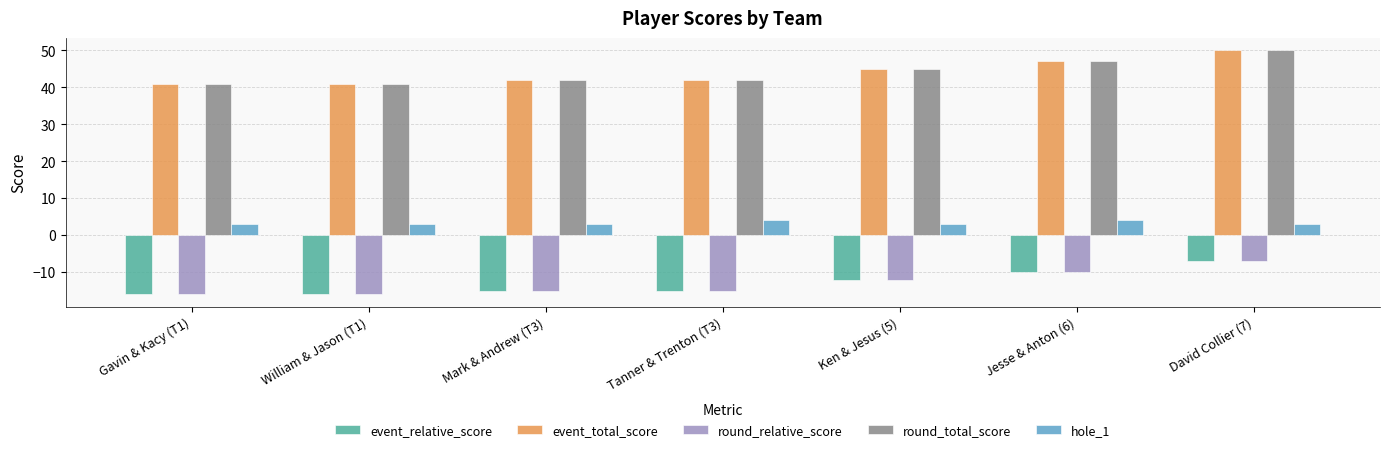

What is the value of the round_total_score bar at the 7th from the left?

50